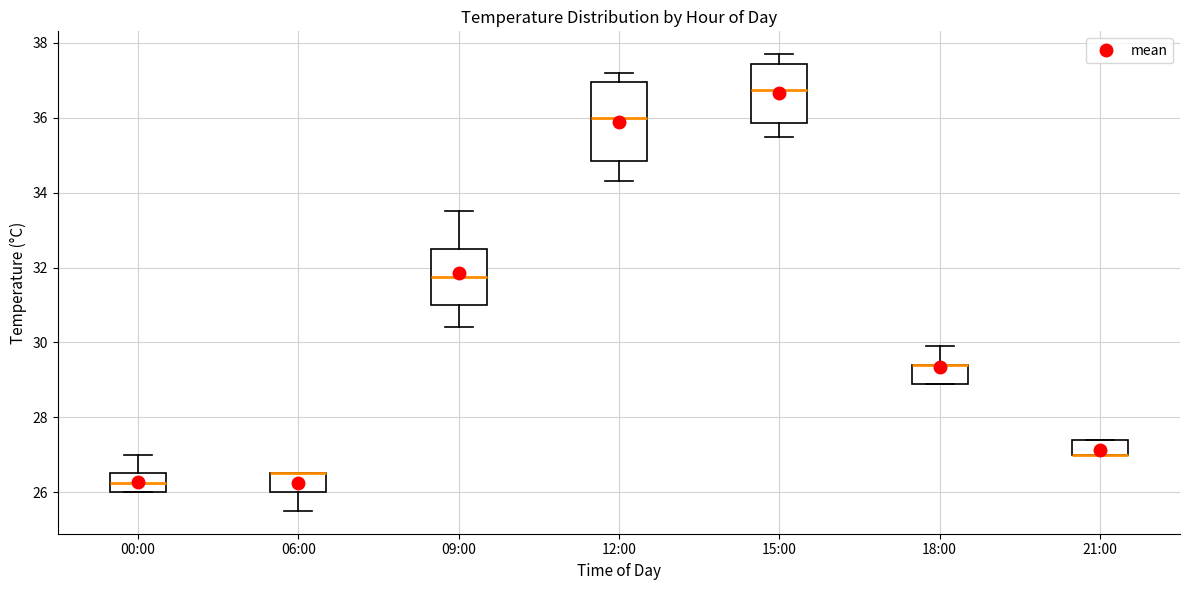

Reading left to right, read every box against the y-axis: the position of its median line, the range the box covers, and the ends of its whiskers. The values are not printed on the chart, so give them approximately, as read against the axis.

00:00: median 26.2, box 26.0 to 26.6, whiskers 26.0 to 27.0
06:00: median 26.6 (drawn on the box's upper edge), box 26.0 to 26.6, whiskers 25.6 to 26.6
09:00: median 31.8, box 31.0 to 32.6, whiskers 30.4 to 33.6
12:00: median 36.0, box 34.8 to 37.0, whiskers 34.4 to 37.2
15:00: median 36.8, box 35.8 to 37.4, whiskers 35.6 to 37.8
18:00: median 29.4 (drawn on the box's upper edge), box 29.0 to 29.4, whiskers 29.0 to 30.0
21:00: median 27.0 (drawn on the box's lower edge), box 27.0 to 27.4, whiskers 27.0 to 27.4